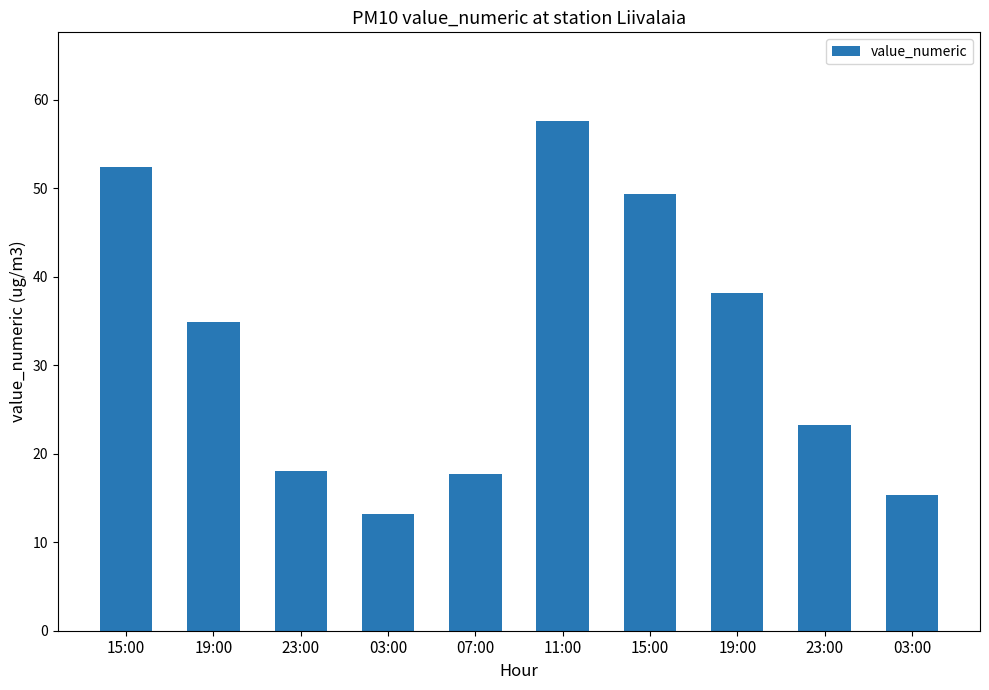

Are the bars grouped side by side (vs. stacked)?

No